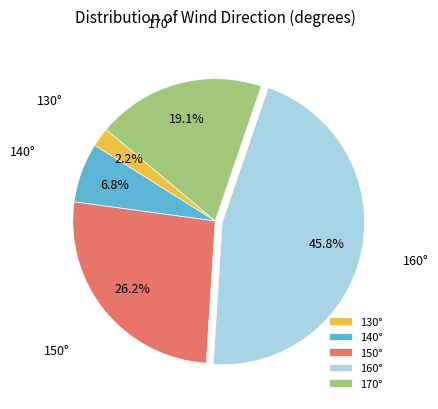

To the nearest percent, what is the average slice percentage?

20%